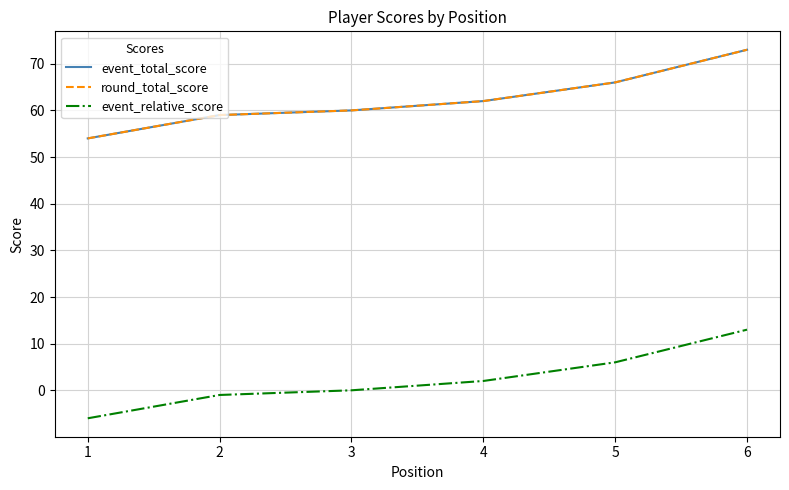

Does the chart have visible grid lines?

Yes